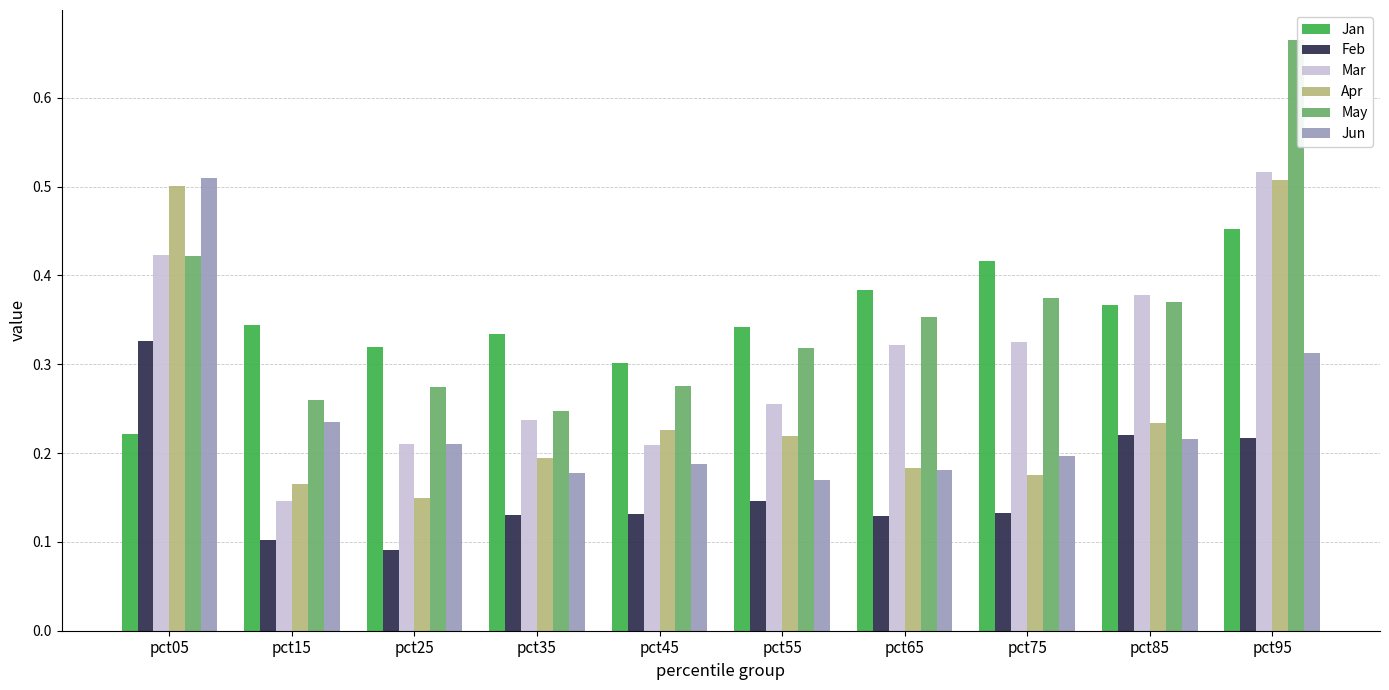

At how many categories does at least one series exceed 0?

10